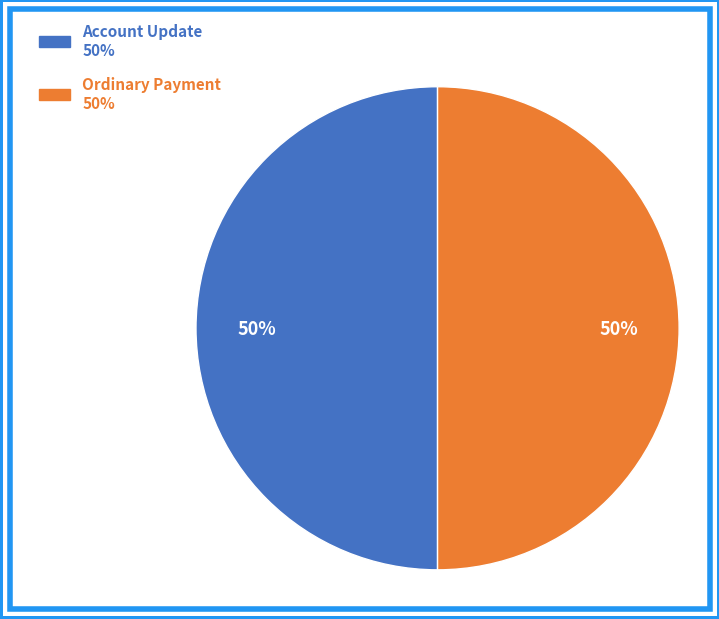

True or false: Account Update accounts for 50% of the total.

True